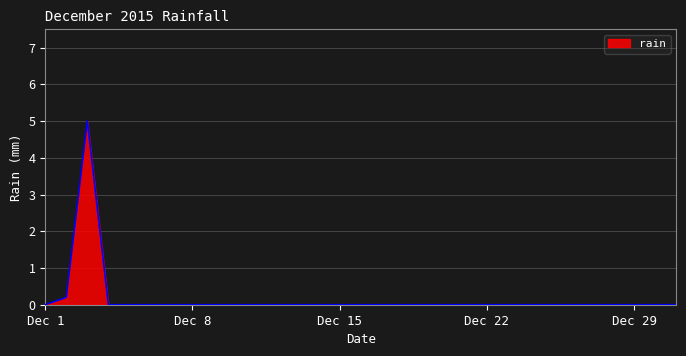

True or false: the data has more than 0 interior local peaks.

True